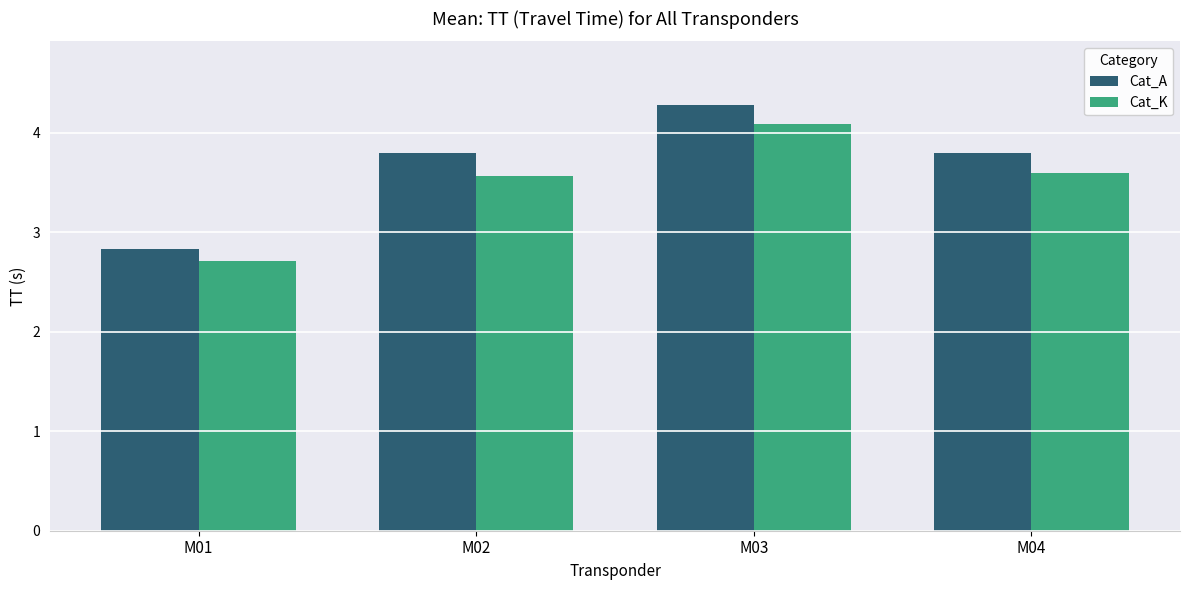

Reading left to right, extract all data points from this chart.

Cat_A: 2.8	3.8	4.3	3.8
Cat_K: 2.7	3.6	4.1	3.6